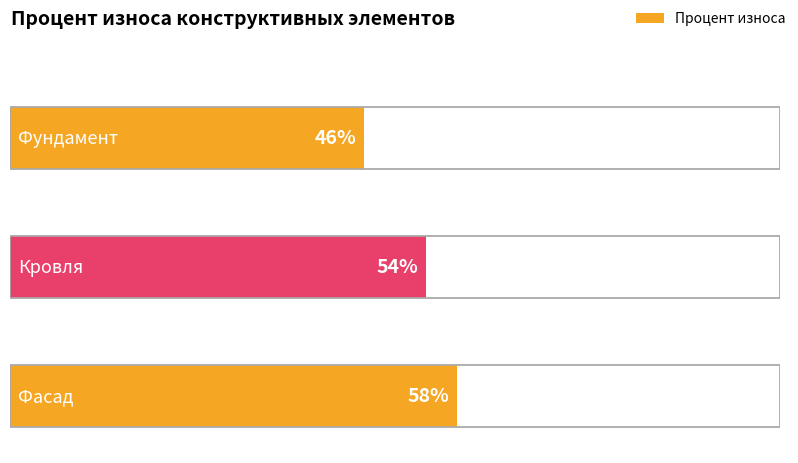

What is the smallest value displayed?

46